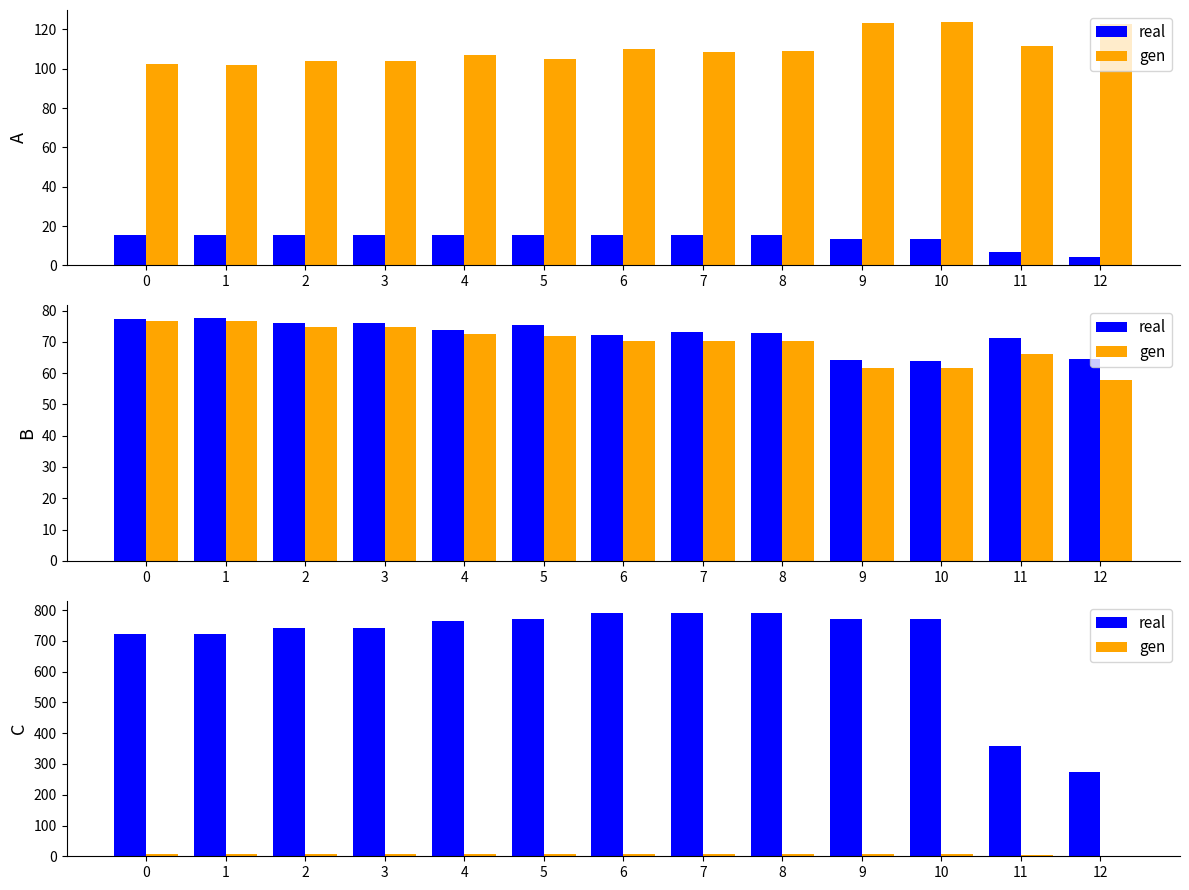

Is it true that real equals 790.3 at 7?

True